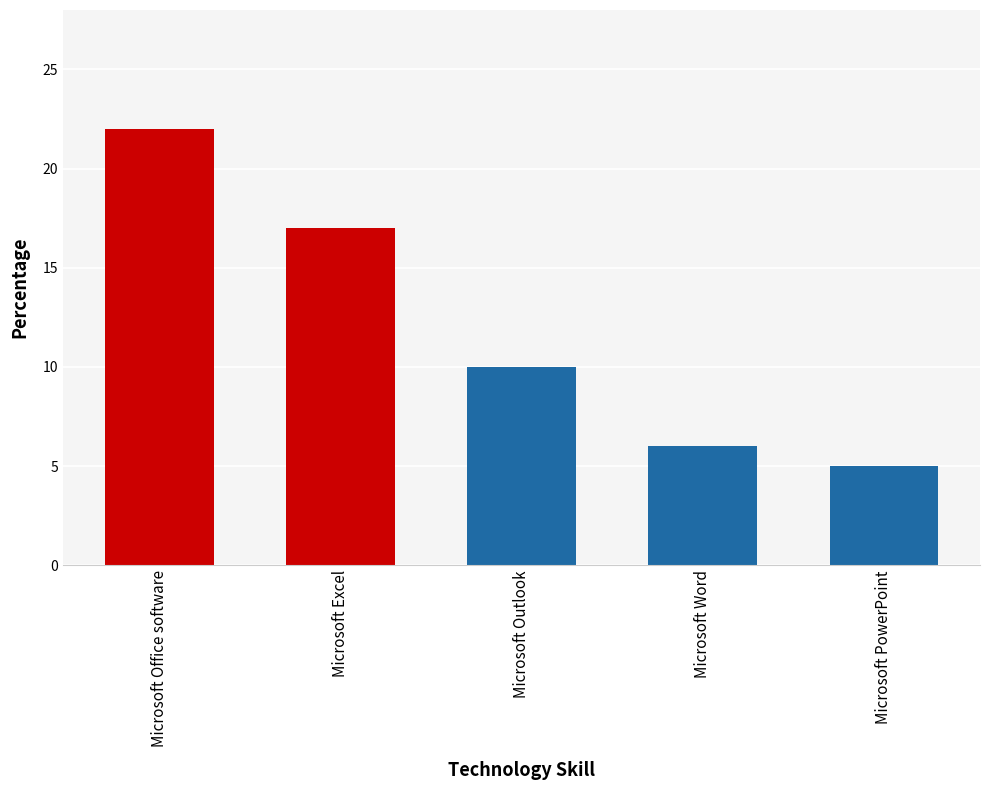

Approximately how many times larger is the value at Microsoft Word compared to Microsoft Office software?

0.3